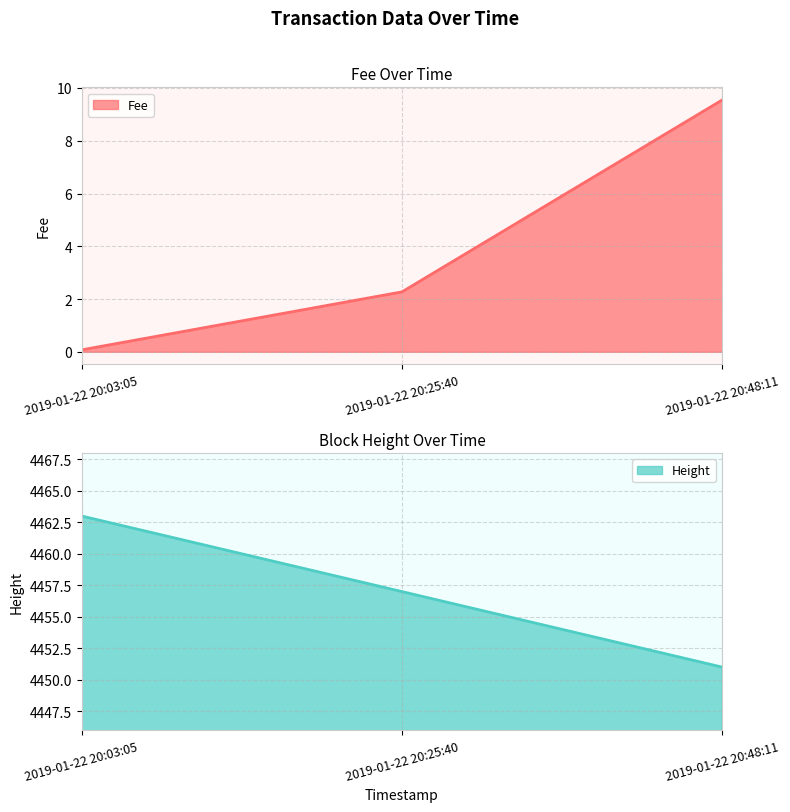

List the series in order of their peak value, lowest first.

Fee, Height